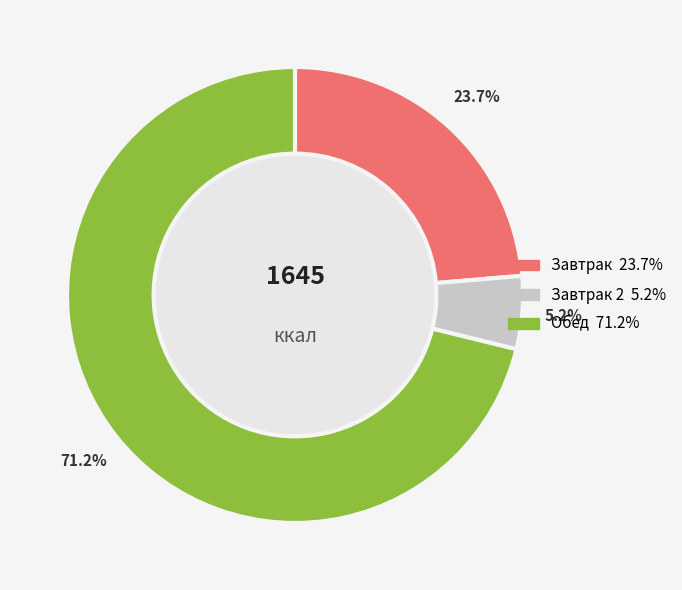

Is there a majority slice in this chart?

Yes